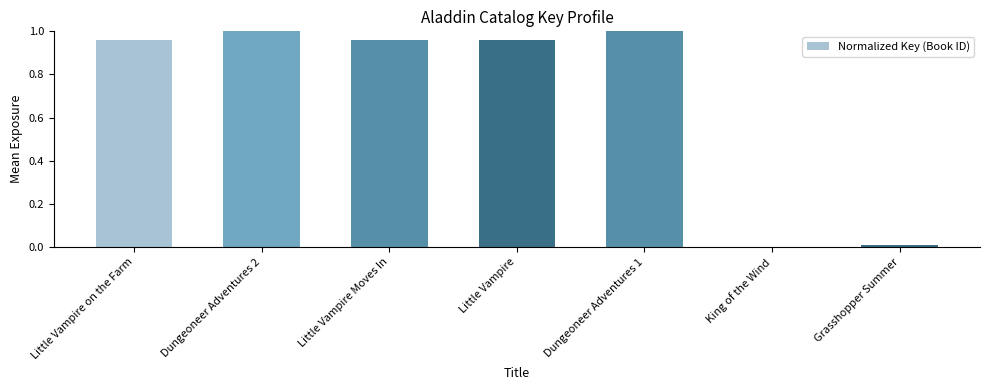

The value at Little Vampire Moves In is 0.6. True or false?

False